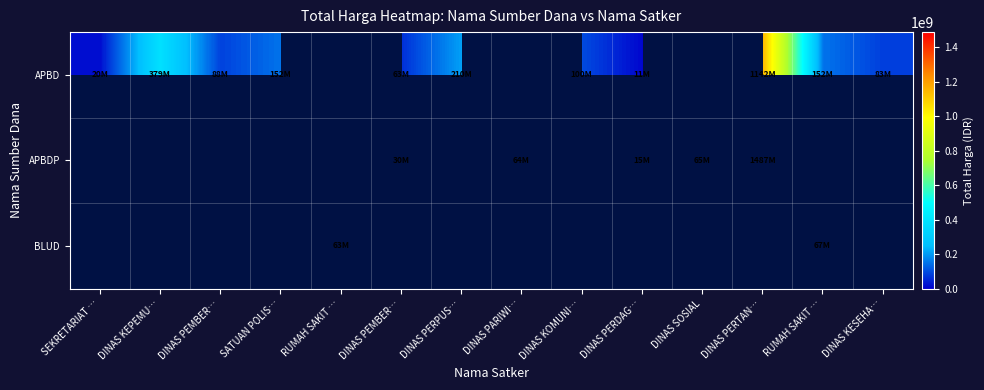

At which label does APBD reach its peak?

DINAS PERTAN…